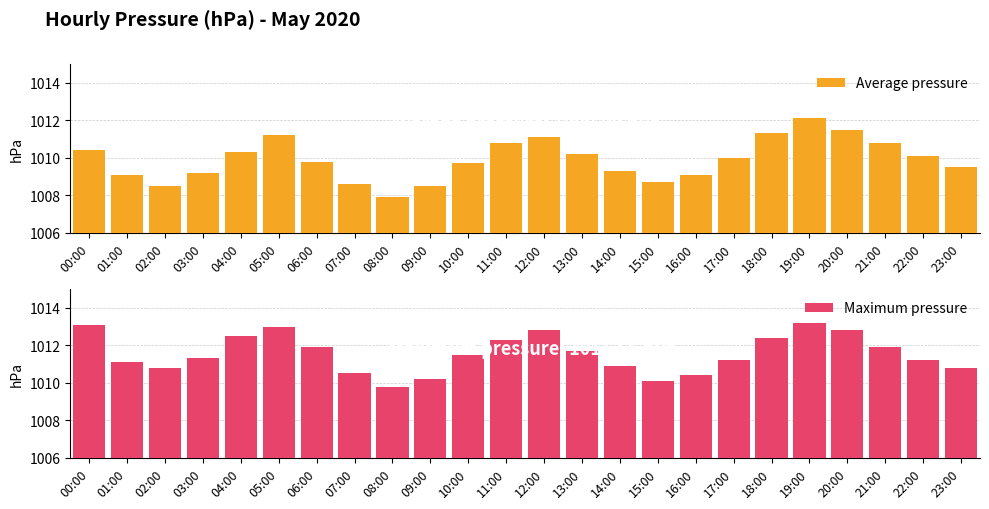

Which series has the largest range (max minus min)?

Average pressure